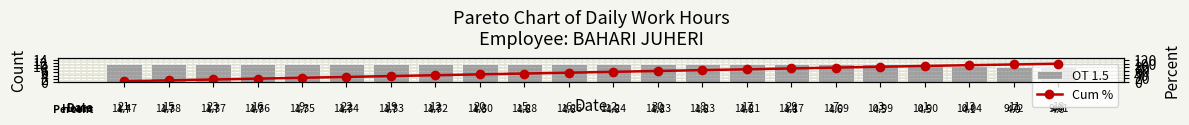

What is the difference between the maximum and minimum values in the OT 1.5 series?

1.9